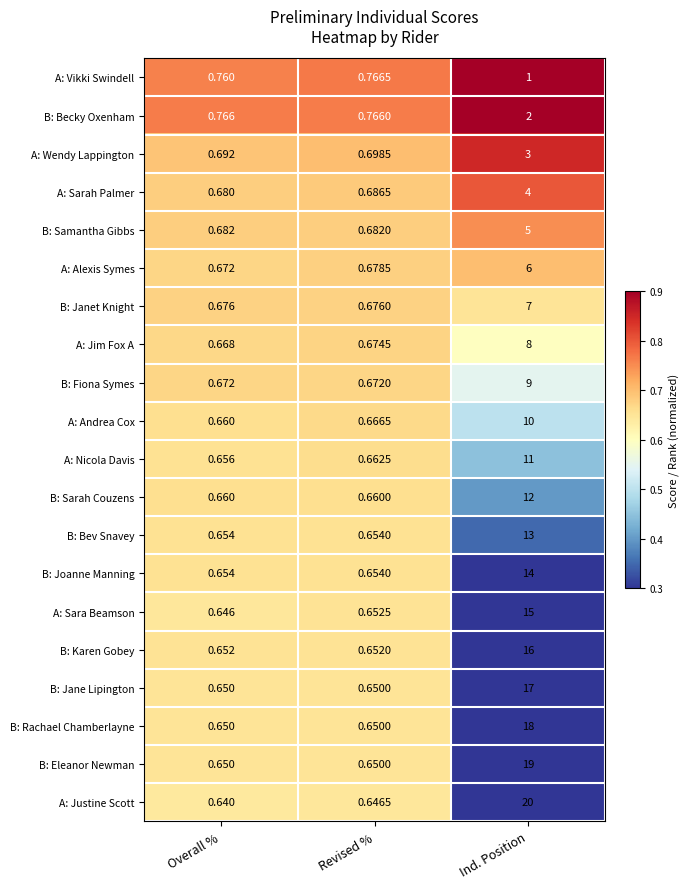

Which series has the largest total across all categories?

A: Justine Scott